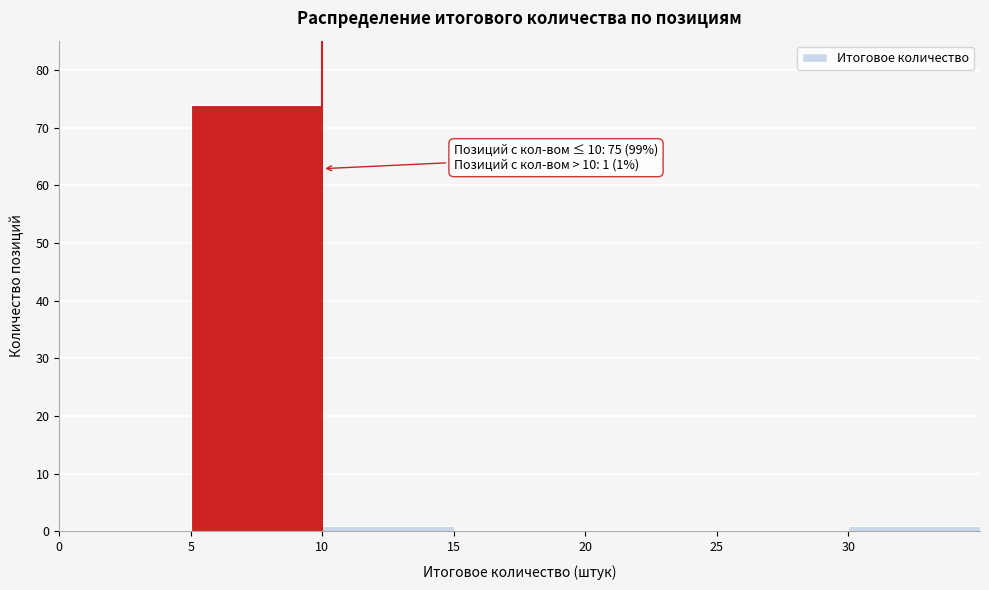

Which range on the x-axis has the tallest bar?

5 to 10